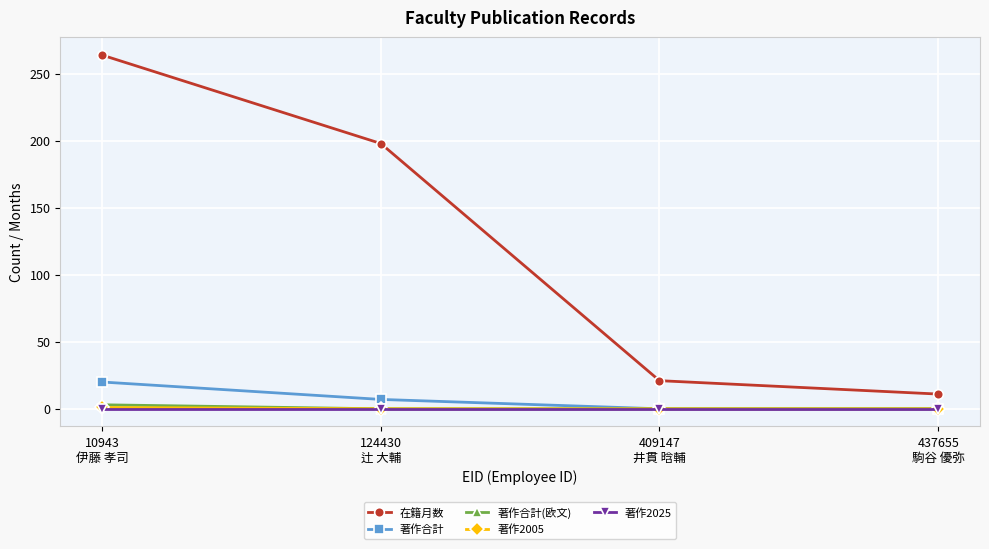

What is the difference between the 著作合計 values at 124430
辻 大輔 and 10943
伊藤 孝司?

13